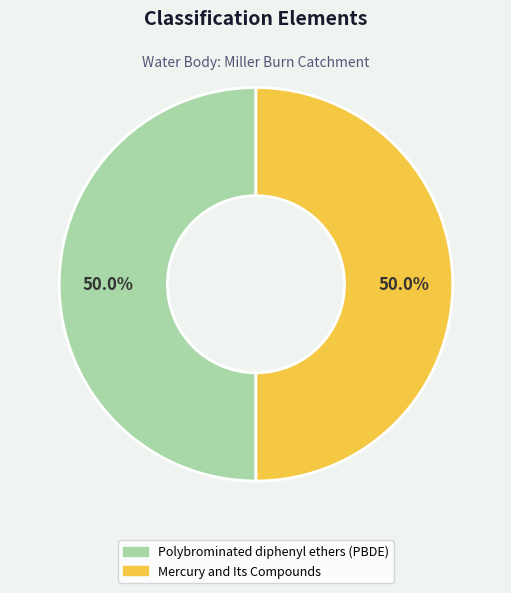

Count the number of slices in the pie.

2